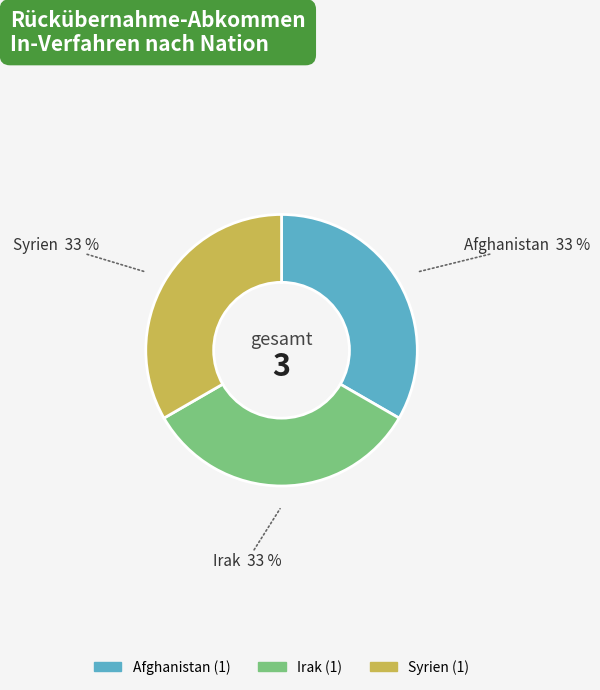

The Afghanistan slice represents 47% of the pie. True or false?

False